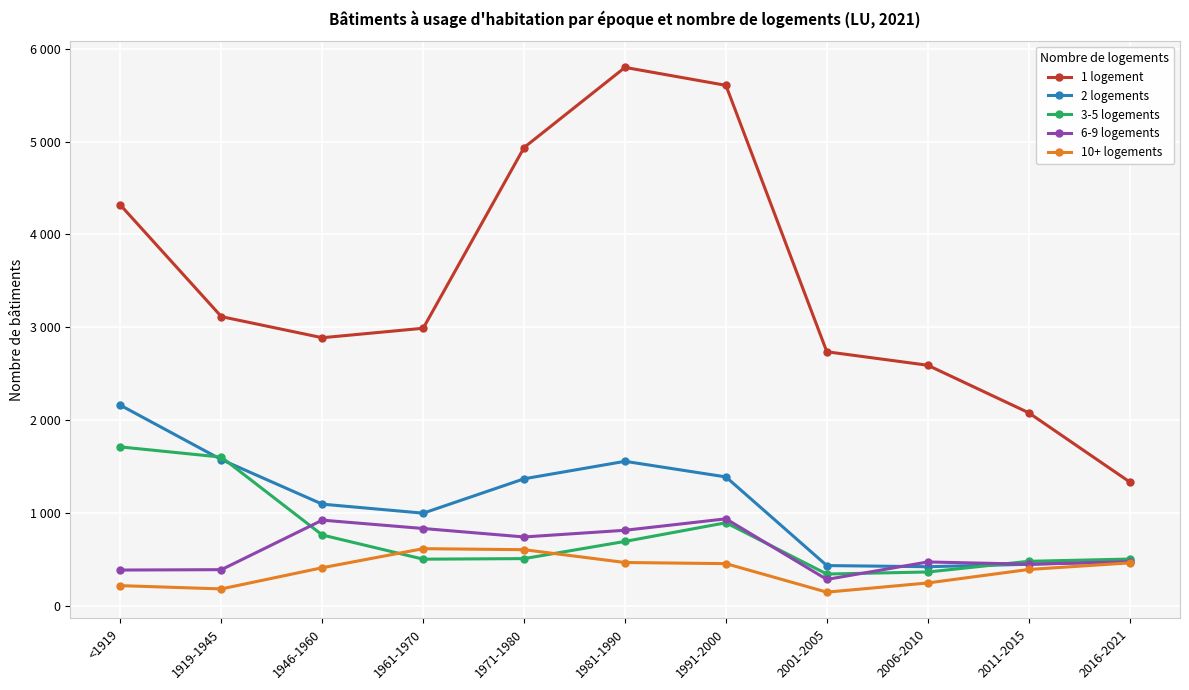

What are all the series names shown in the legend?

1 logement, 2 logements, 3-5 logements, 6-9 logements, 10+ logements